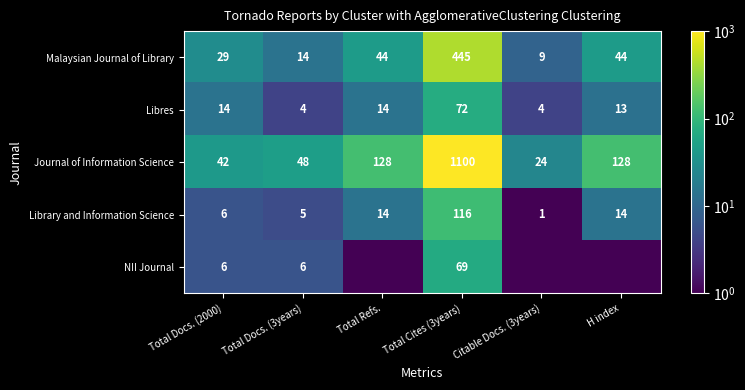

Which series changed the most between Total Docs. (2000) and Citable Docs. (3years)?

Malaysian Journal of Library